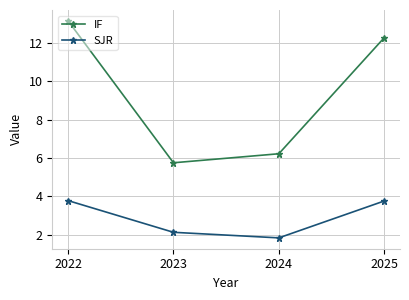

Which series has the largest range (max minus min)?

IF